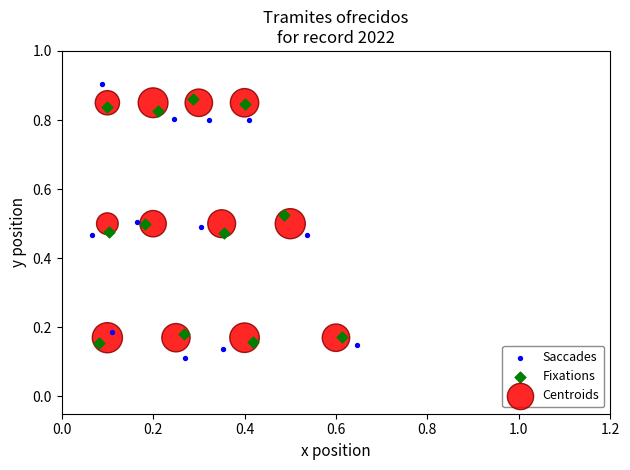

Which series reaches the maximum Y coordinate?

Saccades